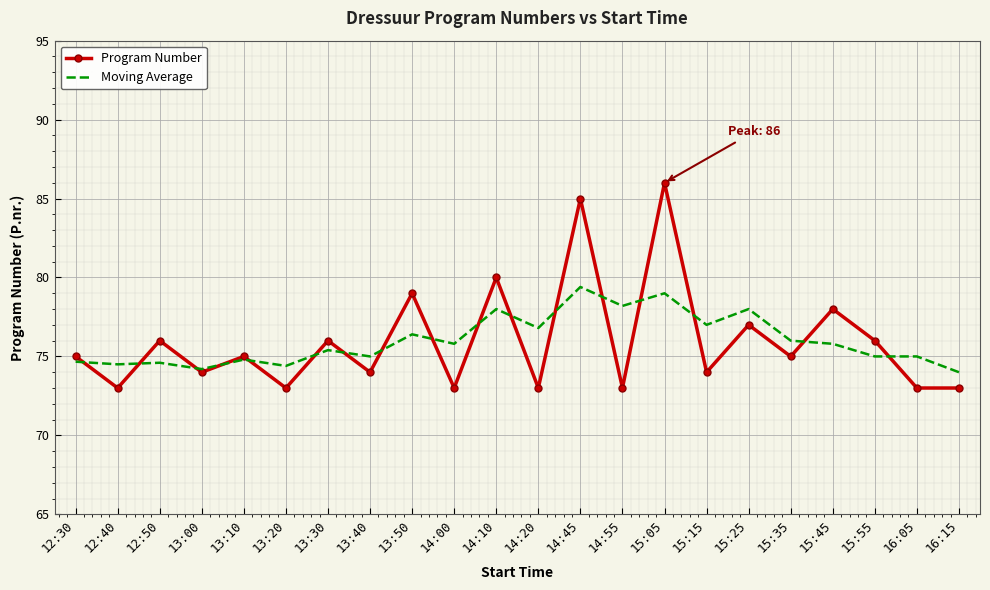

What position from the right is 15:45?

4